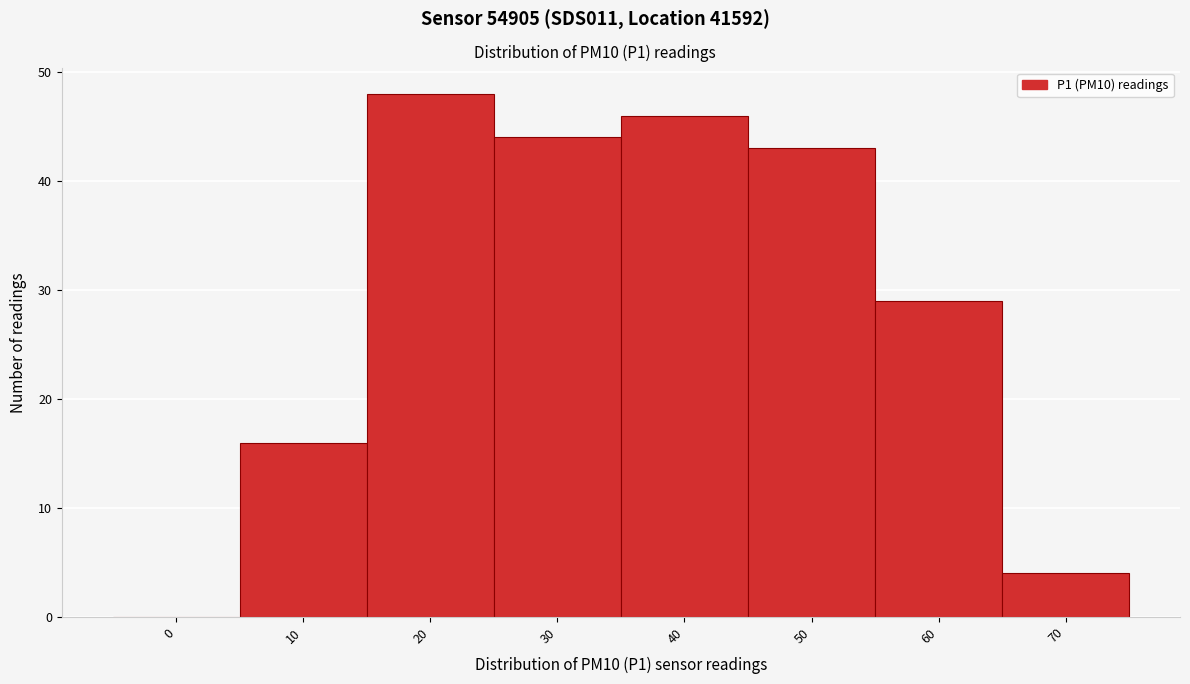

Reading right to left, what are all the values shown in this chart?

70=4	60=29	50=43	40=46	30=44	20=48	10=16	0=0